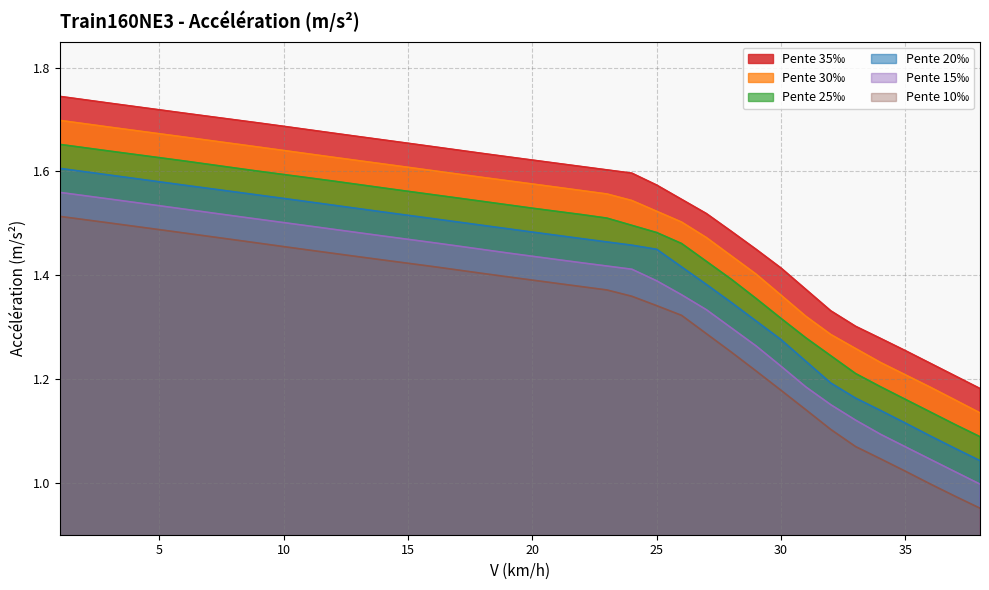

Reading left to right, list all the values displayed in this chart.

Pente 35‰: 1.7	1.7	1.7	1.7	1.7	1.7	1.7	1.7	1.7	1.7	1.7	1.7	1.7	1.7	1.7	1.6	1.6	1.6	1.6	1.6	1.6	1.6	1.6	1.6	1.6	1.5	1.5	1.5	1.4	1.4	1.4	1.3	1.3	1.3	1.3	1.2	1.2	1.2
Pente 30‰: 1.7	1.7	1.7	1.7	1.7	1.7	1.7	1.7	1.6	1.6	1.6	1.6	1.6	1.6	1.6	1.6	1.6	1.6	1.6	1.6	1.6	1.6	1.6	1.5	1.5	1.5	1.5	1.4	1.4	1.4	1.3	1.3	1.3	1.2	1.2	1.2	1.2	1.1
Pente 25‰: 1.7	1.6	1.6	1.6	1.6	1.6	1.6	1.6	1.6	1.6	1.6	1.6	1.6	1.6	1.6	1.6	1.5	1.5	1.5	1.5	1.5	1.5	1.5	1.5	1.5	1.5	1.4	1.4	1.4	1.3	1.3	1.2	1.2	1.2	1.2	1.1	1.1	1.1
Pente 20‰: 1.6	1.6	1.6	1.6	1.6	1.6	1.6	1.6	1.6	1.5	1.5	1.5	1.5	1.5	1.5	1.5	1.5	1.5	1.5	1.5	1.5	1.5	1.5	1.5	1.4	1.4	1.4	1.3	1.3	1.3	1.2	1.2	1.2	1.1	1.1	1.1	1.1	1.0
Pente 15‰: 1.6	1.6	1.5	1.5	1.5	1.5	1.5	1.5	1.5	1.5	1.5	1.5	1.5	1.5	1.5	1.5	1.5	1.4	1.4	1.4	1.4	1.4	1.4	1.4	1.4	1.4	1.3	1.3	1.3	1.2	1.2	1.2	1.1	1.1	1.1	1.0	1.0	1.0
Pente 10‰: 1.5	1.5	1.5	1.5	1.5	1.5	1.5	1.5	1.5	1.5	1.4	1.4	1.4	1.4	1.4	1.4	1.4	1.4	1.4	1.4	1.4	1.4	1.4	1.4	1.3	1.3	1.3	1.3	1.2	1.2	1.1	1.1	1.1	1.0	1.0	1.0	1.0	1.0